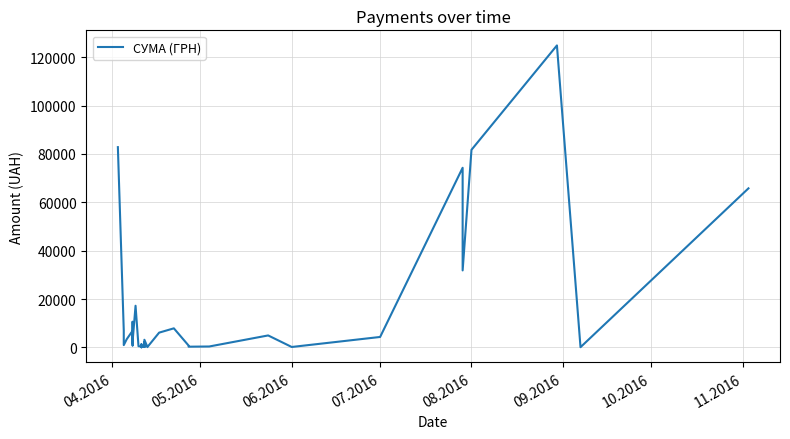

What is the sum of all values?

564444.3